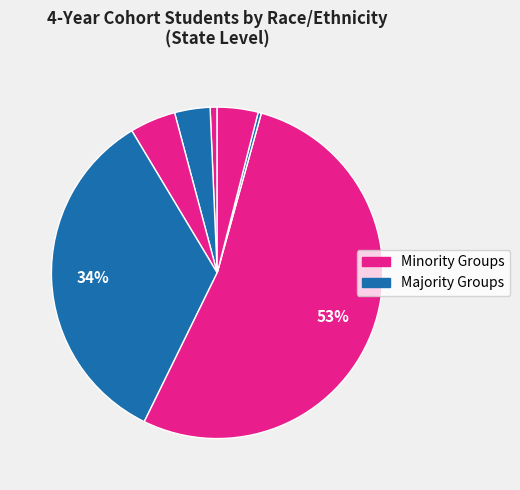

How many slices are in this pie chart?

7